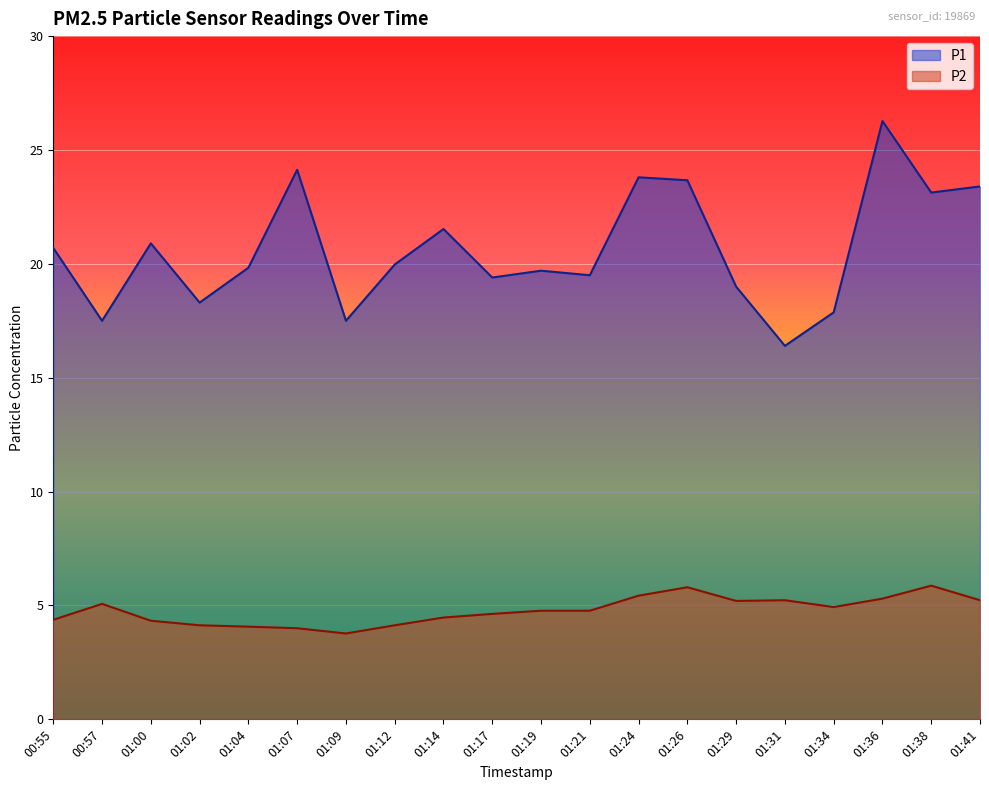

Between 01:41 and 01:04, which is larger?

01:41